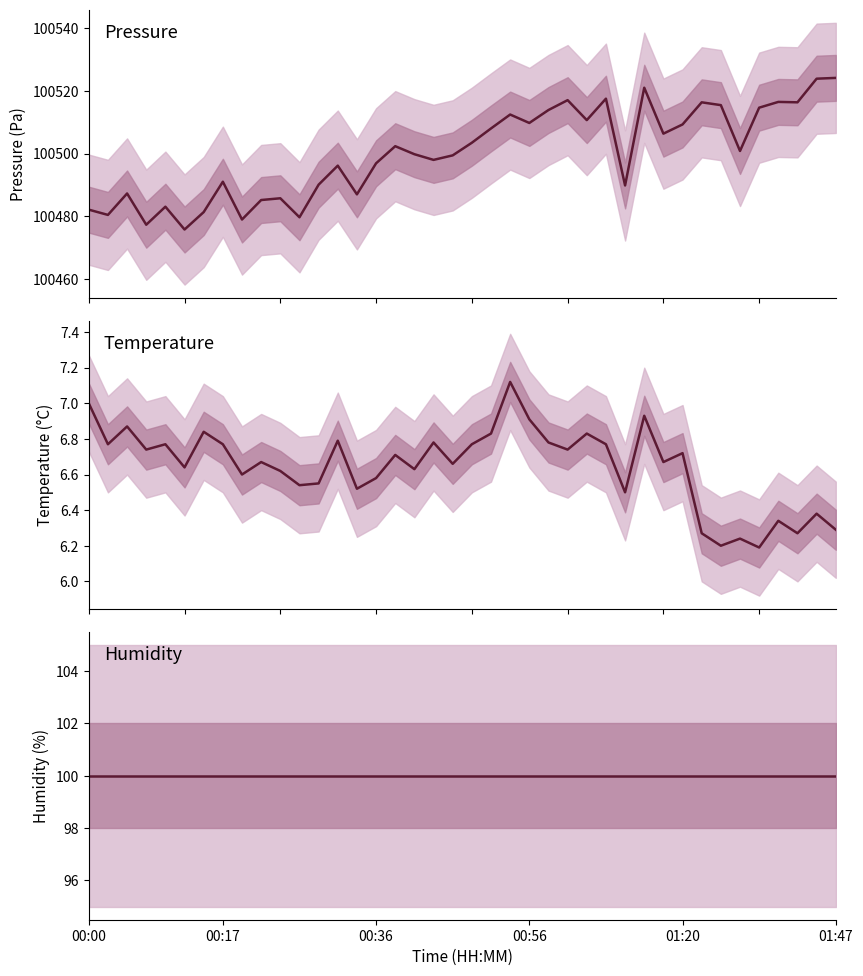

The Pressure (Pa) series shows 22597.1 at 01:47. True or false?

False